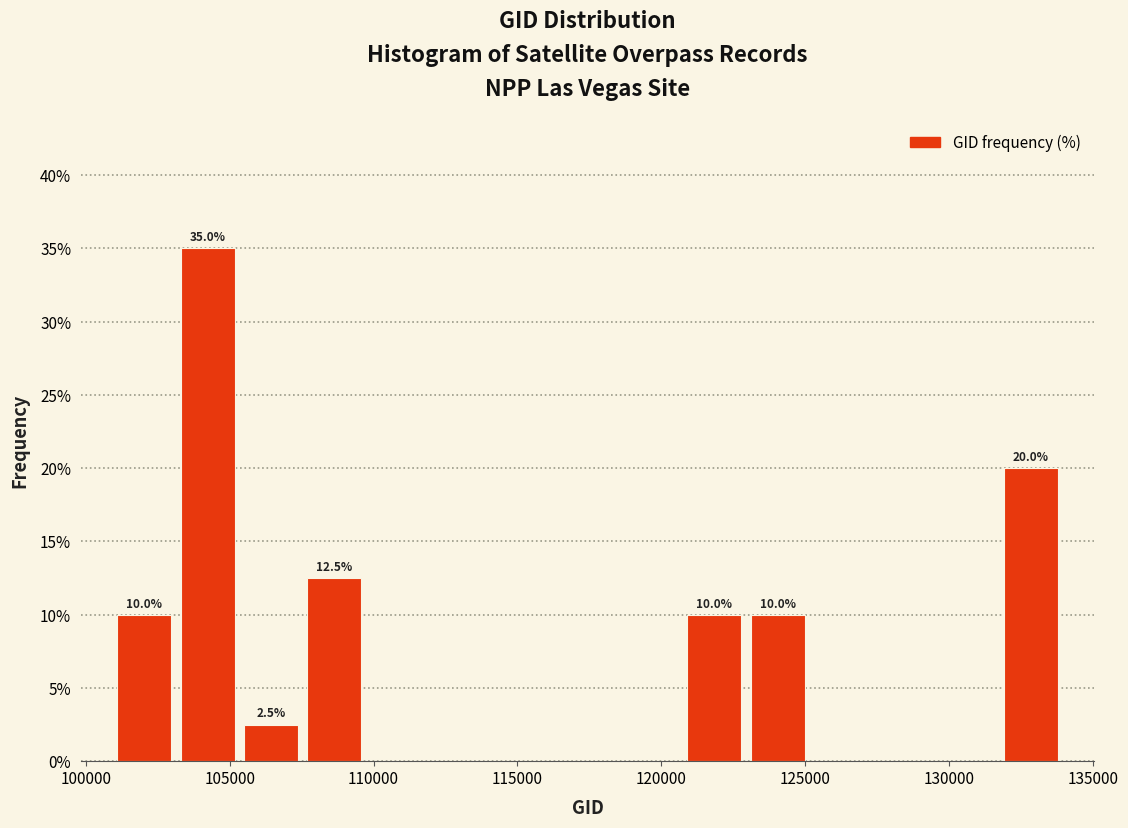

Which range on the x-axis has the tallest bar?

103000 to 105500